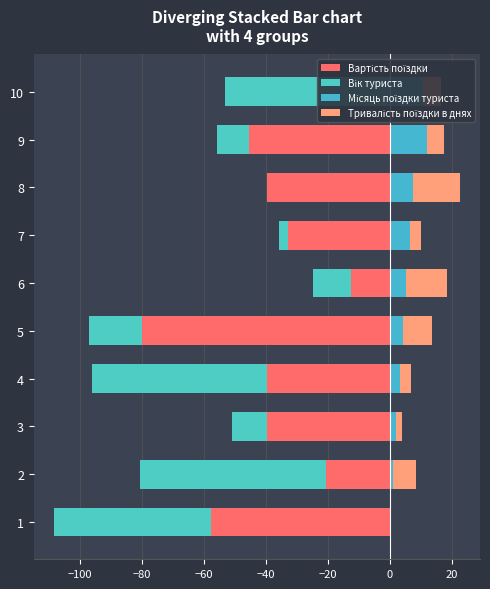

What are all the series names shown in the legend?

Вартість поїздки, Вік туриста, Місяць поїздки туриста, Тривалість поїздки в днях